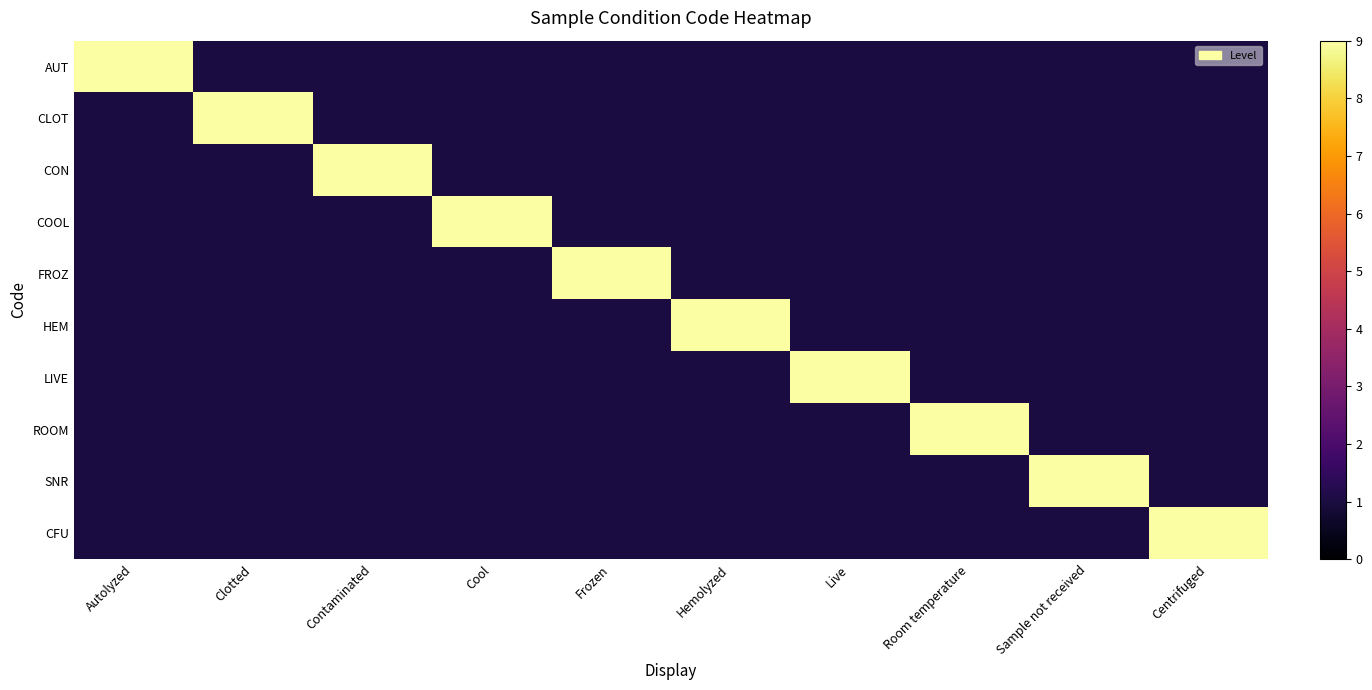

How many series are shown in this chart?

10